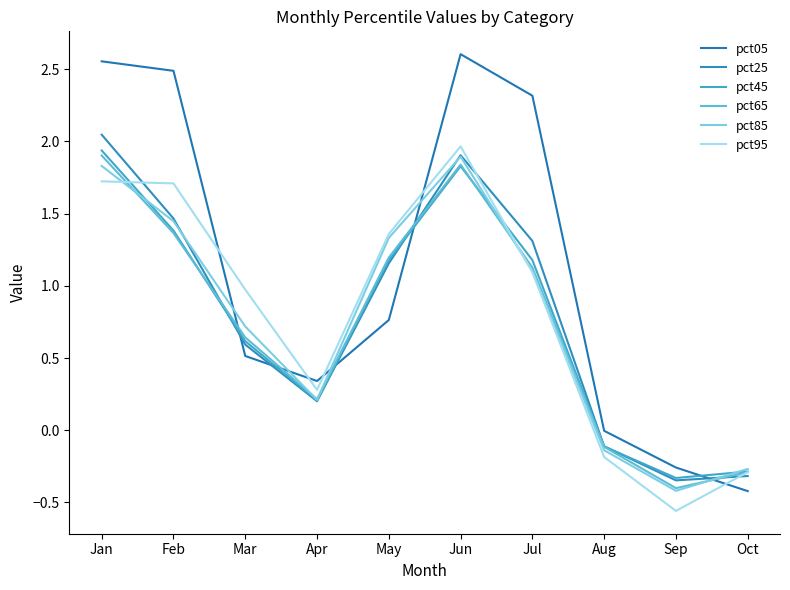

Read the pct85 value at Mar.

0.7